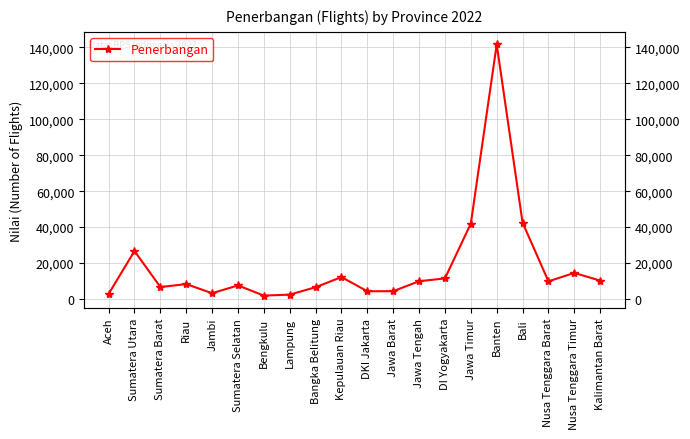

Reading left to right, list all the values displayed in this chart.

Aceh=2793	Sumatera Utara=26688	Sumatera Barat=6618	Riau=8275	Jambi=3182	Sumatera Selatan=7534	Bengkulu=1866	Lampung=2398	Bangka Belitung=6531	Kepulauan Riau=12176	DKI Jakarta=4269	Jawa Barat=4330	Jawa Tengah=9855	DI Yogyakarta=11444	Jawa Timur=41995	Banten=141687	Bali=42467	Nusa Tenggara Barat=9791	Nusa Tenggara Timur=14508	Kalimantan Barat=10182